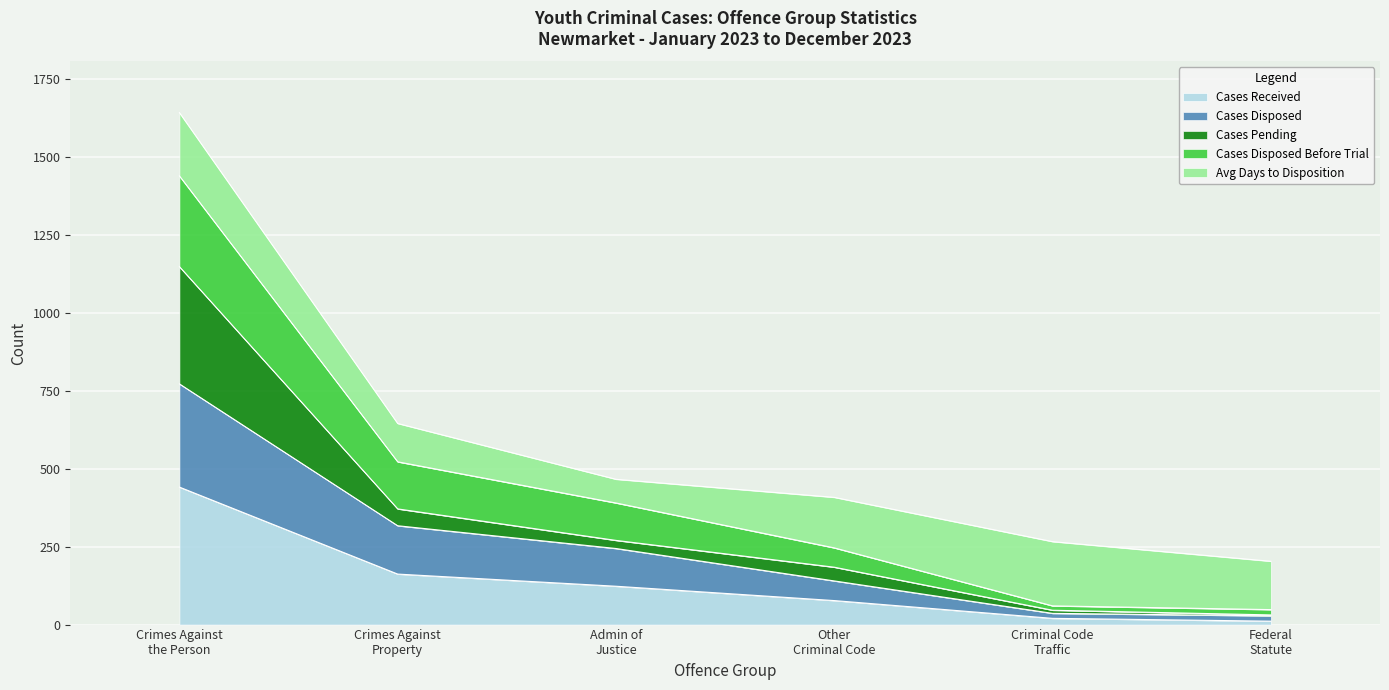

Is it true that Cases Disposed Before Trial equals 48 at Federal Statute?

True